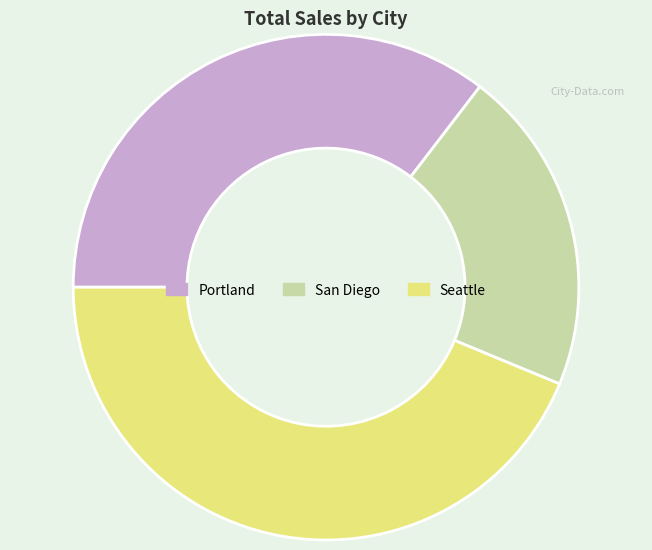

Is the sum of Seattle and San Diego greater than half?

Yes